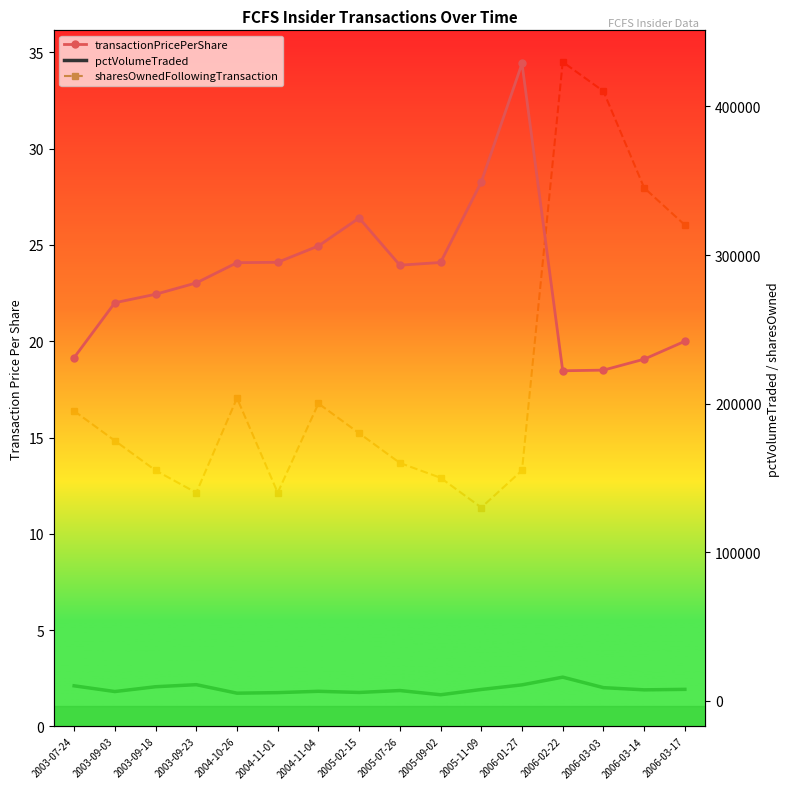

What is the value of the pctVolumeTraded point at the 14th from the left?

8909.0